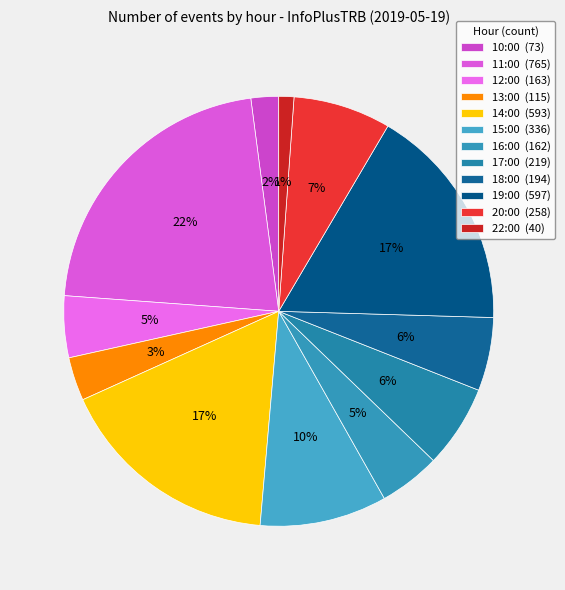

How many slices are in this pie chart?

12